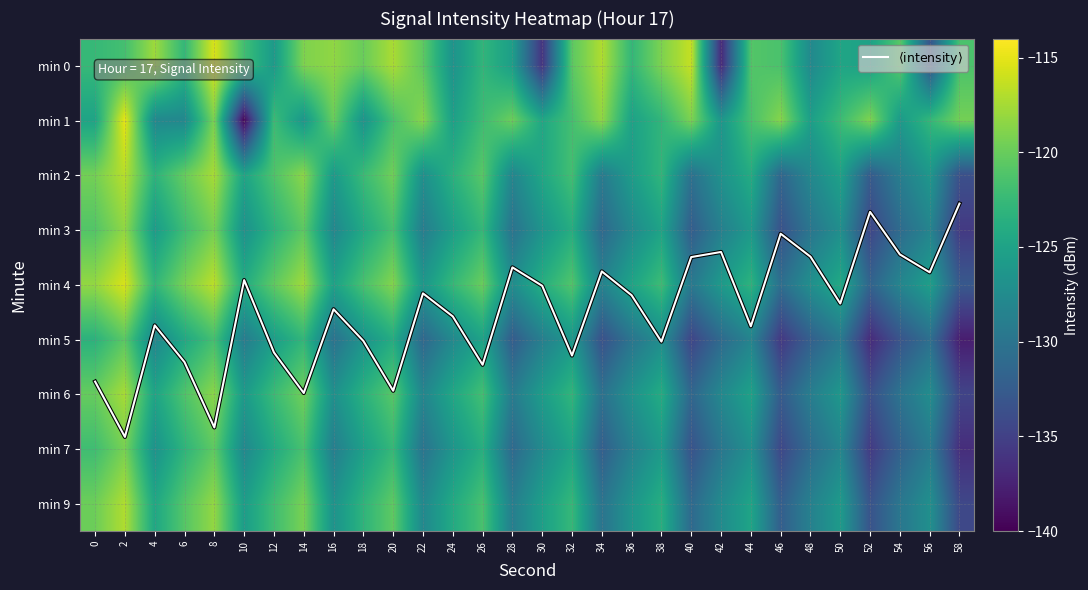

Read the min 7 value at 32.

-124.8